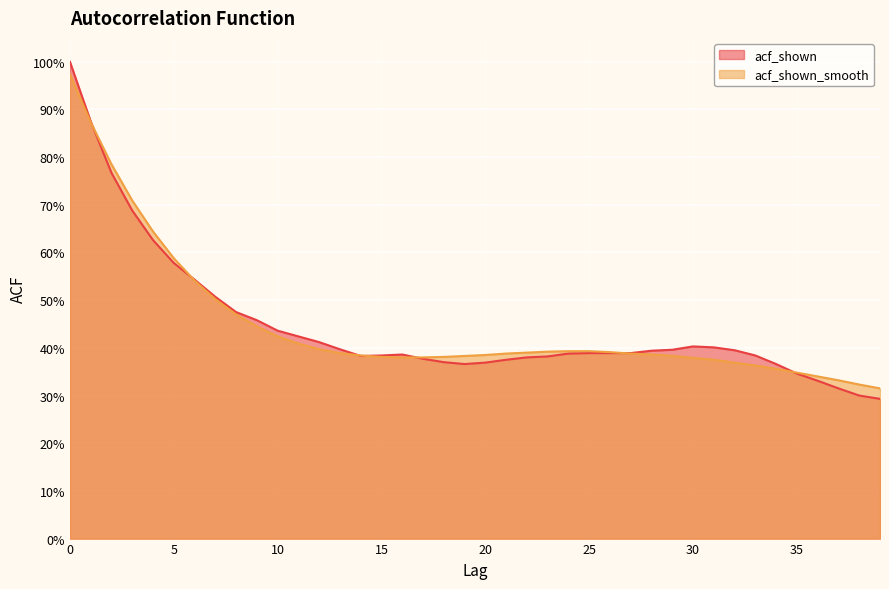

True or false: acf_shown_smooth has more than 0 interior local peaks.

False